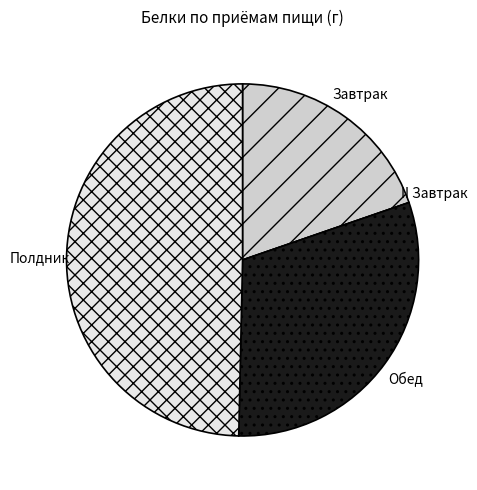

Do Полдник and Завтрак together represent more than half of the pie?

Yes